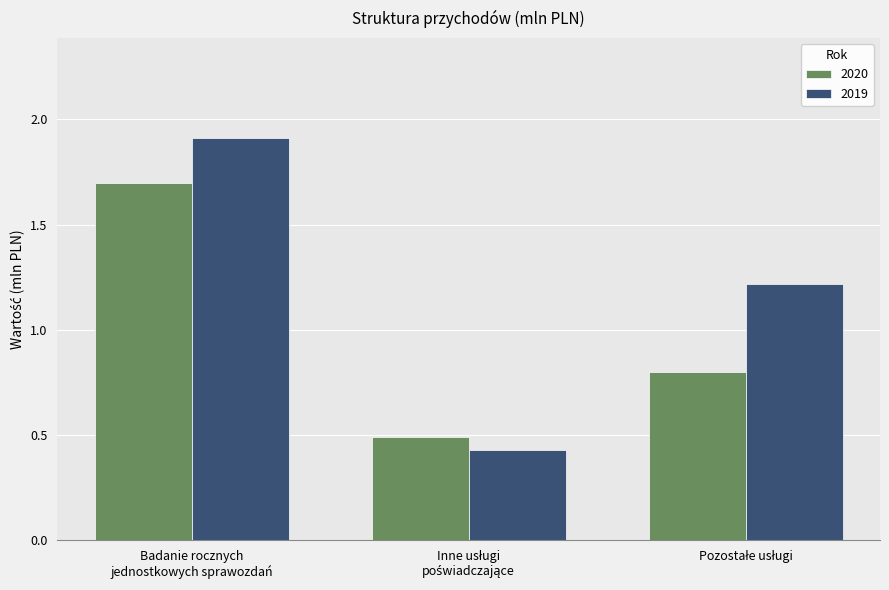

Rank the series by their average value, from lowest to highest.

2020, 2019